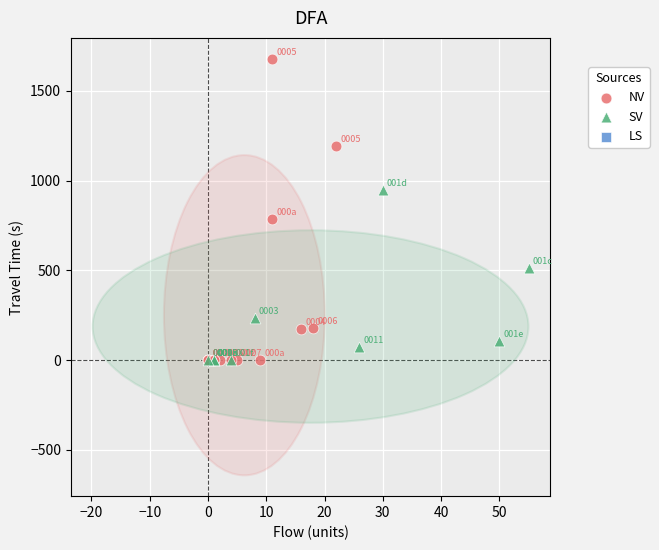

Which series has the widest spread of Y values?

NV